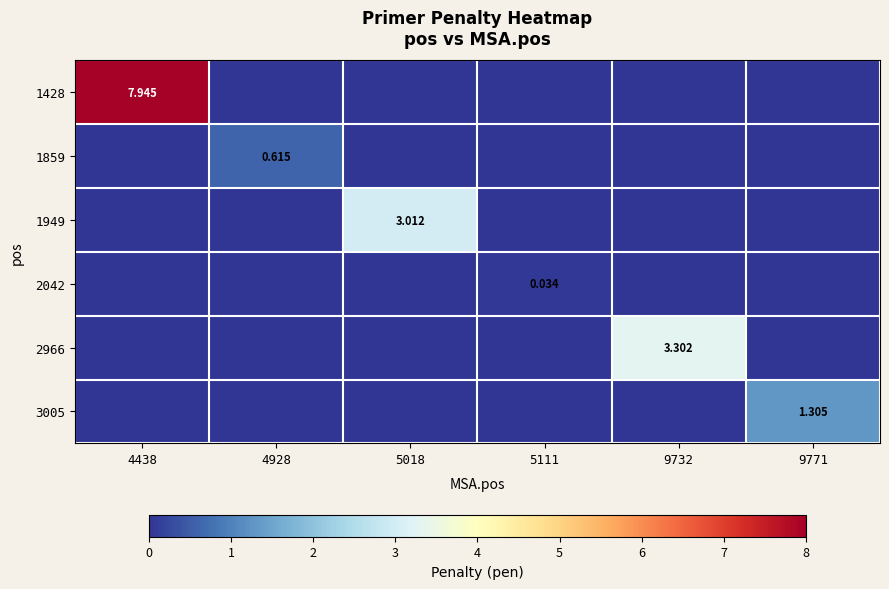

What is the total value across all series at 9771?

1.3